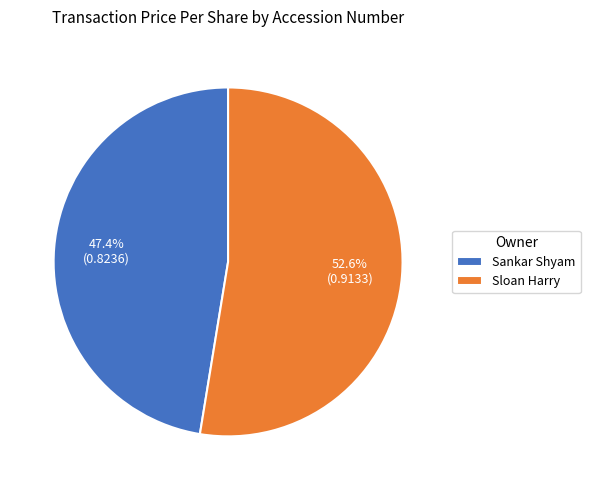

Is there any slice that represents more than half of the pie?

Yes